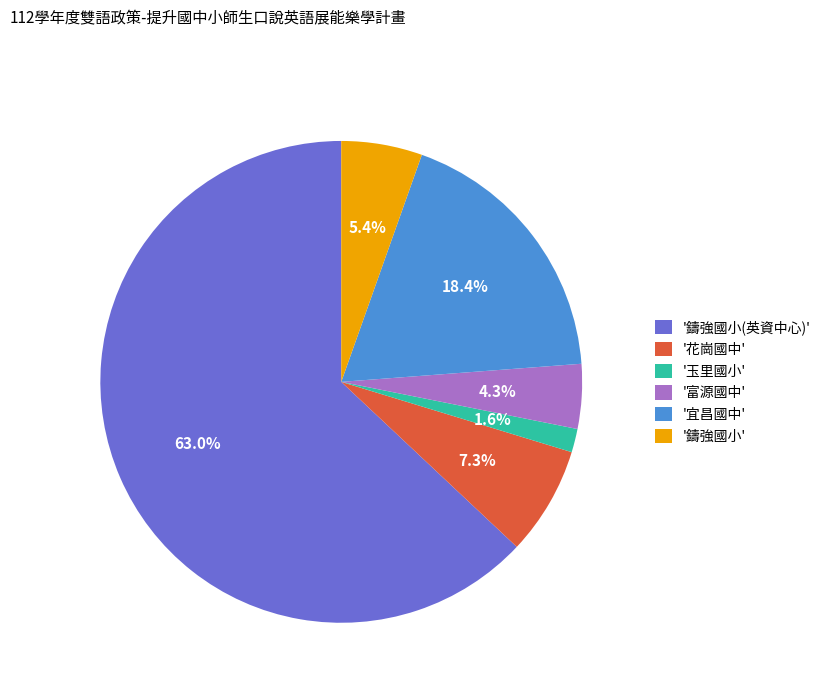

Between '鑄強國小' and '富源國中', which is larger?

'鑄強國小'